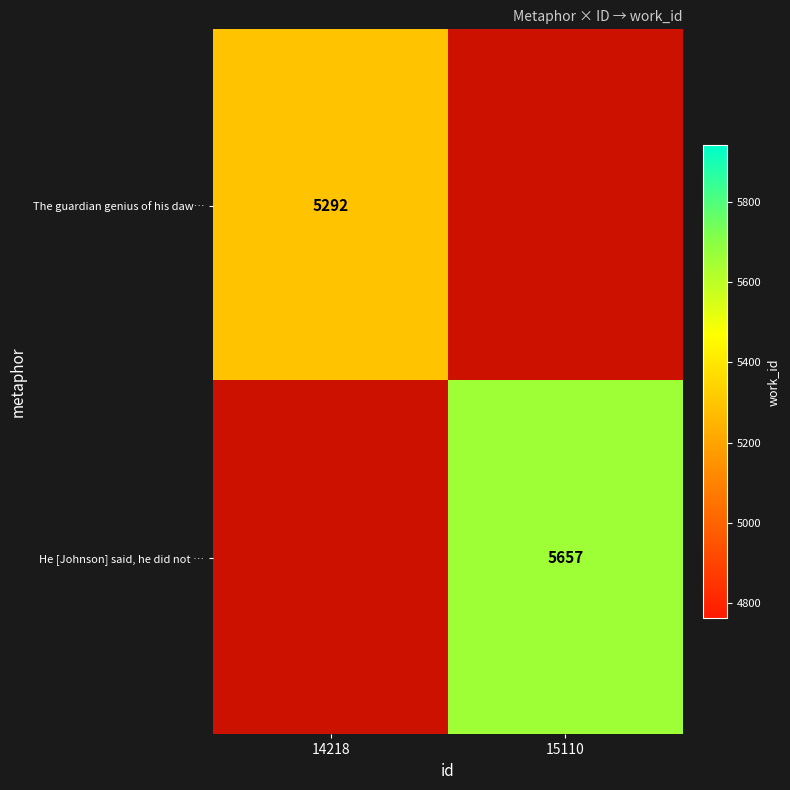

What is the minimum value shown in the chart?

5292.0